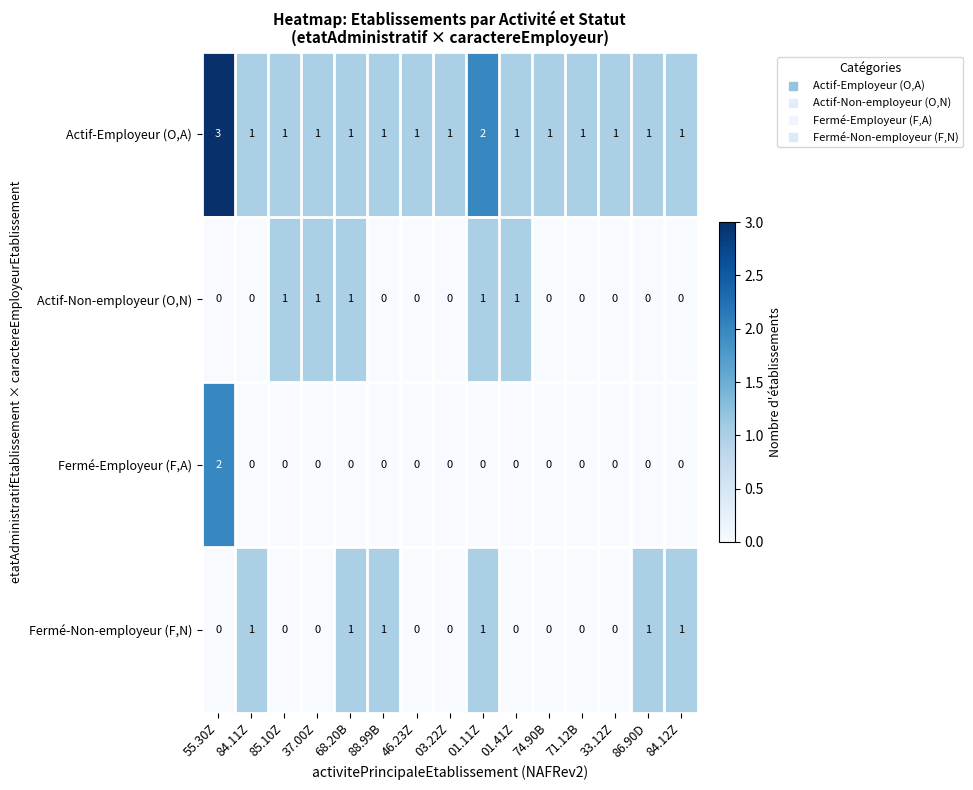

Which series has the largest total across all categories?

Actif-Employeur (O,A)